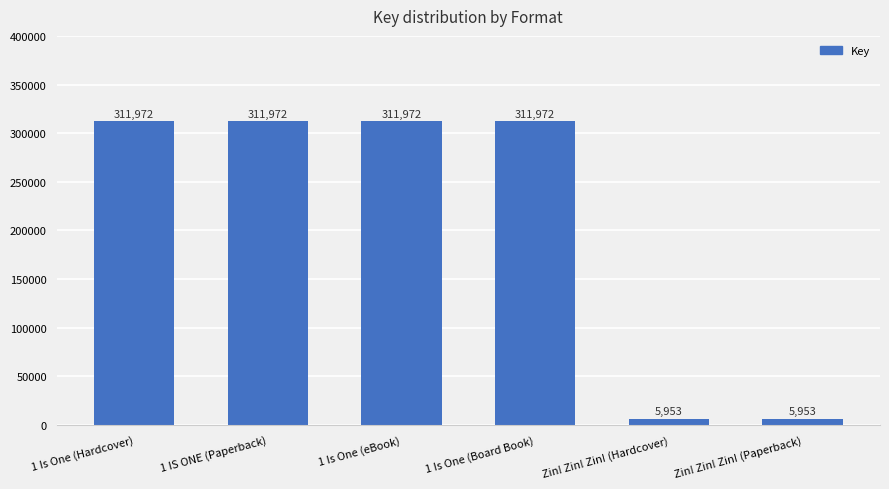

What is the label of the 3rd bar from the right?

1 Is One (Board Book)